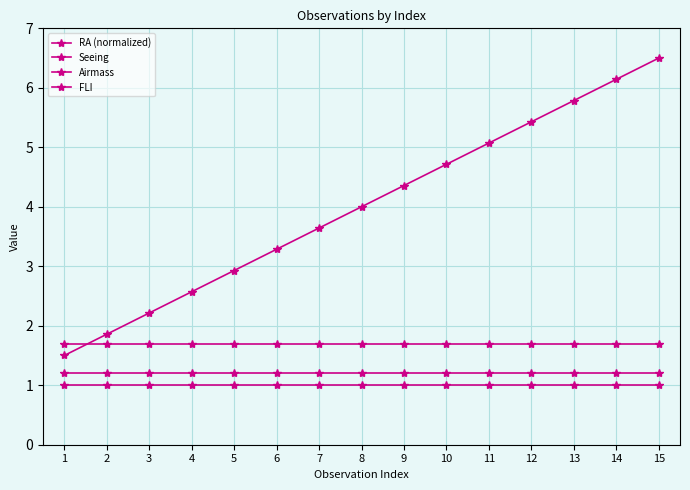

True or false: FLI has a value of 1.0 at 7.

True